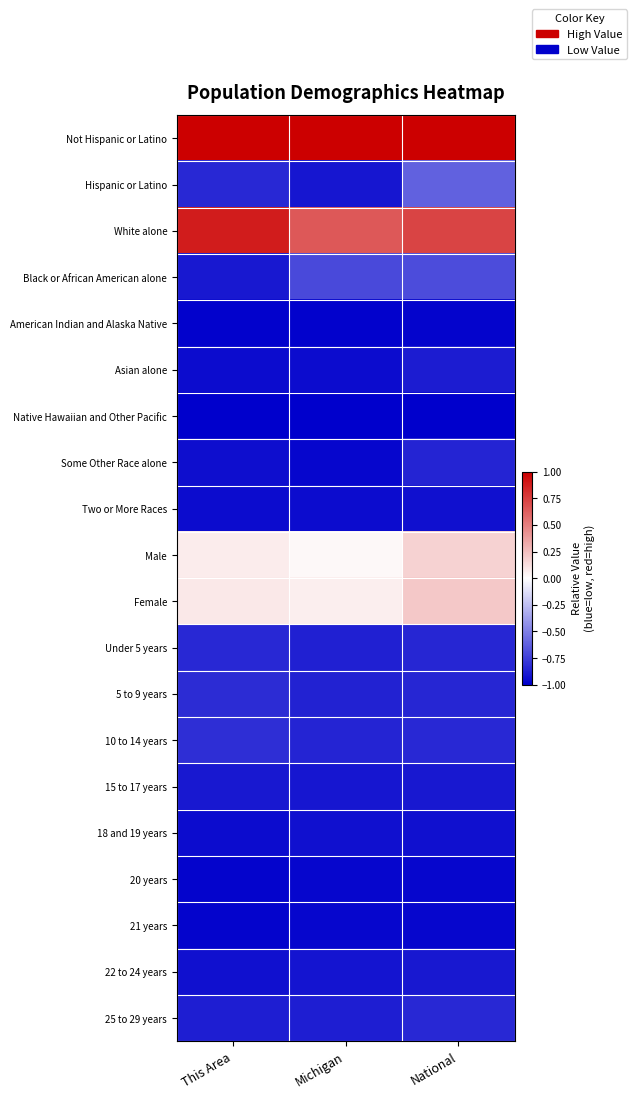

Reading left to right, list all the values displayed in this chart.

Not Hispanic or Latino: This Area=1.0	Michigan=1.0	National=1.0
Hispanic or Latino: This Area=-0.8	Michigan=-0.9	National=-0.6
White alone: This Area=0.9	Michigan=0.7	National=0.7
Black or African American alone: This Area=-0.9	Michigan=-0.7	National=-0.7
American Indian and Alaska Native: This Area=-1.0	Michigan=-1.0	National=-1.0
Asian alone: This Area=-1.0	Michigan=-1.0	National=-0.9
Native Hawaiian and Other Pacific: This Area=-1.0	Michigan=-1.0	National=-1.0
Some Other Race alone: This Area=-0.9	Michigan=-1.0	National=-0.9
Two or More Races: This Area=-0.9	Michigan=-1.0	National=-0.9
Male: This Area=0.1	Michigan=0.0	National=0.2
Female: This Area=0.1	Michigan=0.1	National=0.2
Under 5 years: This Area=-0.8	Michigan=-0.9	National=-0.8
5 to 9 years: This Area=-0.8	Michigan=-0.9	National=-0.8
10 to 14 years: This Area=-0.8	Michigan=-0.9	National=-0.8
15 to 17 years: This Area=-0.9	Michigan=-0.9	National=-0.9
18 and 19 years: This Area=-0.9	Michigan=-0.9	National=-0.9
20 years: This Area=-1.0	Michigan=-1.0	National=-1.0
21 years: This Area=-1.0	Michigan=-1.0	National=-1.0
22 to 24 years: This Area=-0.9	Michigan=-0.9	National=-0.9
25 to 29 years: This Area=-0.9	Michigan=-0.9	National=-0.8